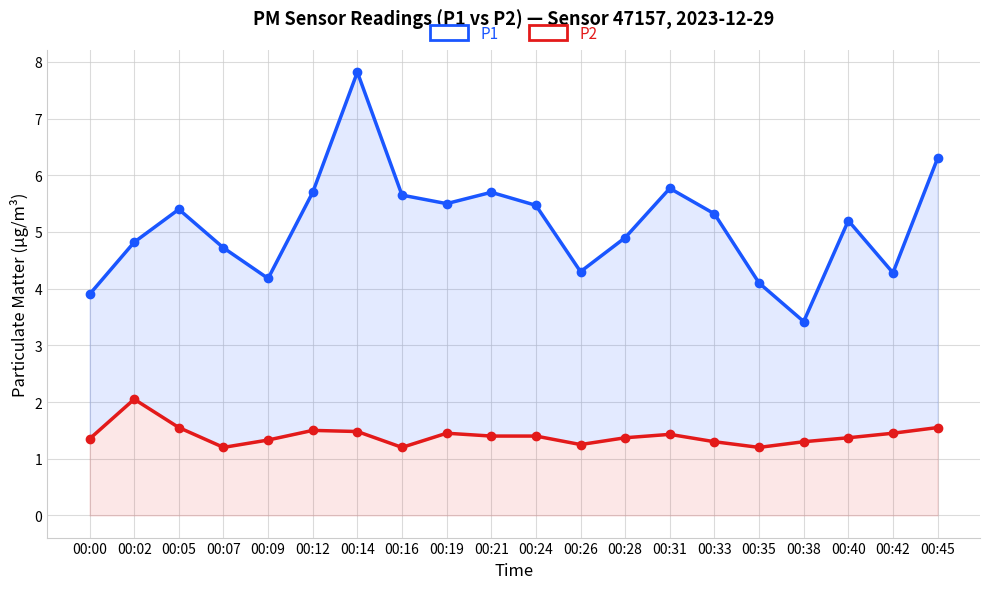

At how many categories does at least one series exceed 1?

20